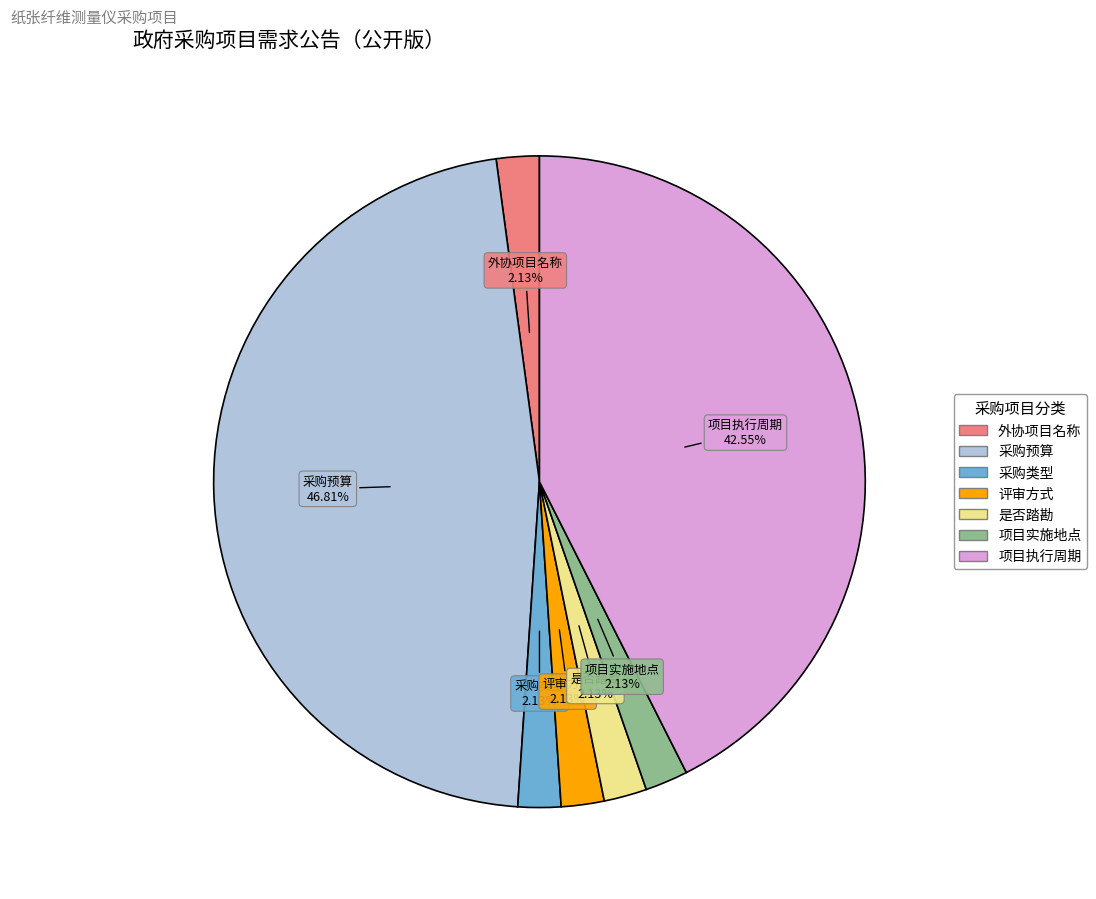

What is the largest slice in the pie chart?

采购预算